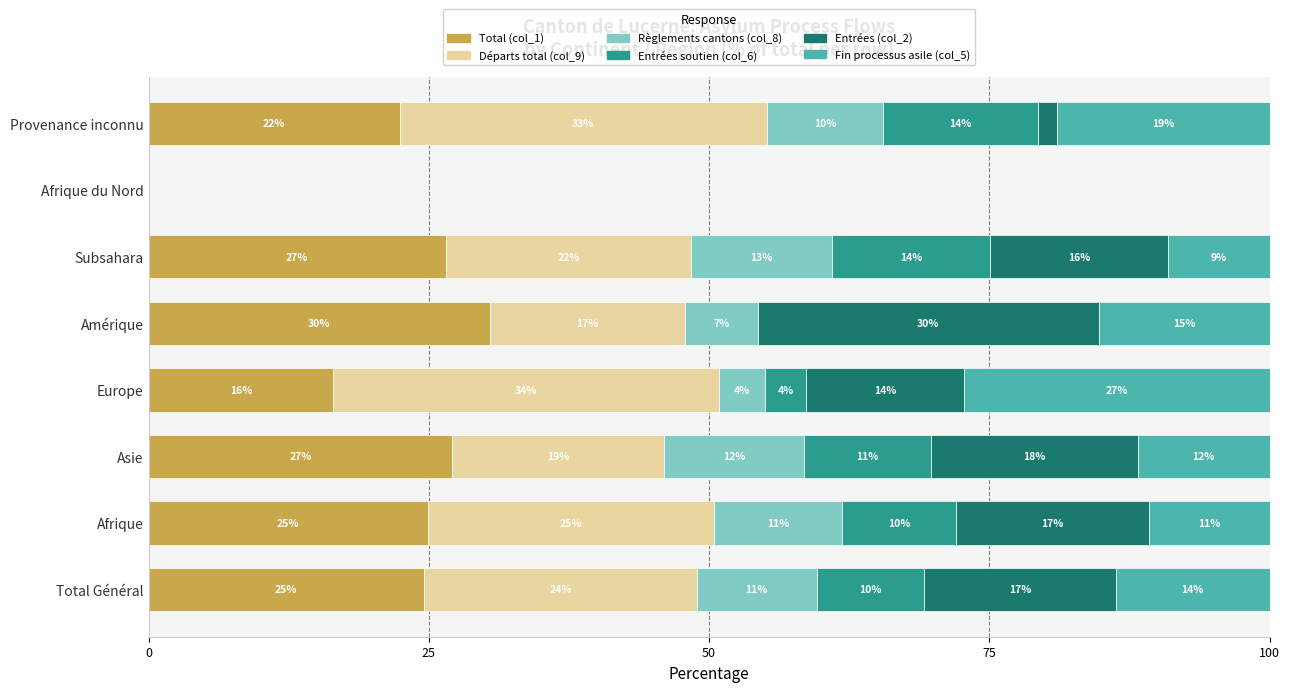

What are all the series names shown in the legend?

Total (col_1), Départs total (col_9), Règlements cantons (col_8), Entrées soutien (col_6), Entrées (col_2), Fin processus asile (col_5)